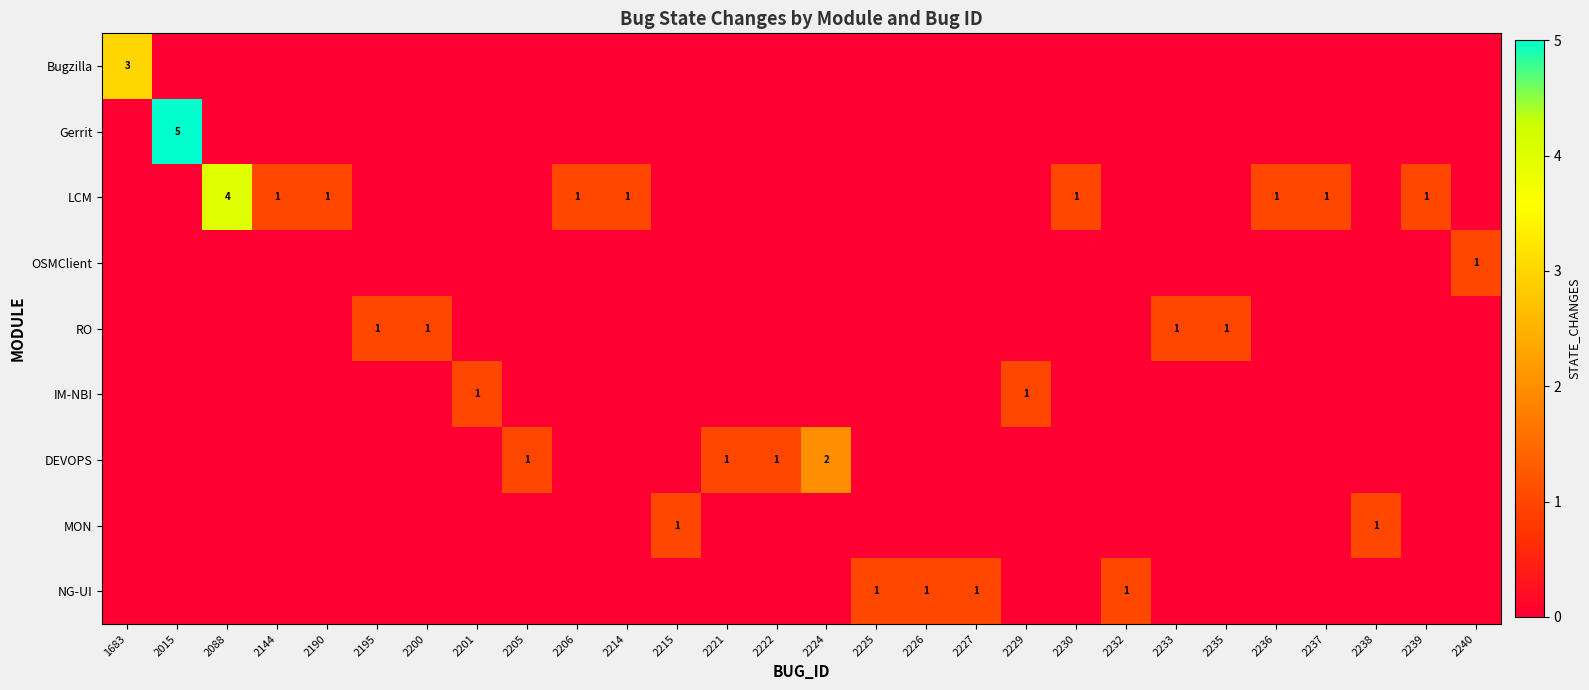

True or false: NG-UI has a value of 1 at 2226.

True